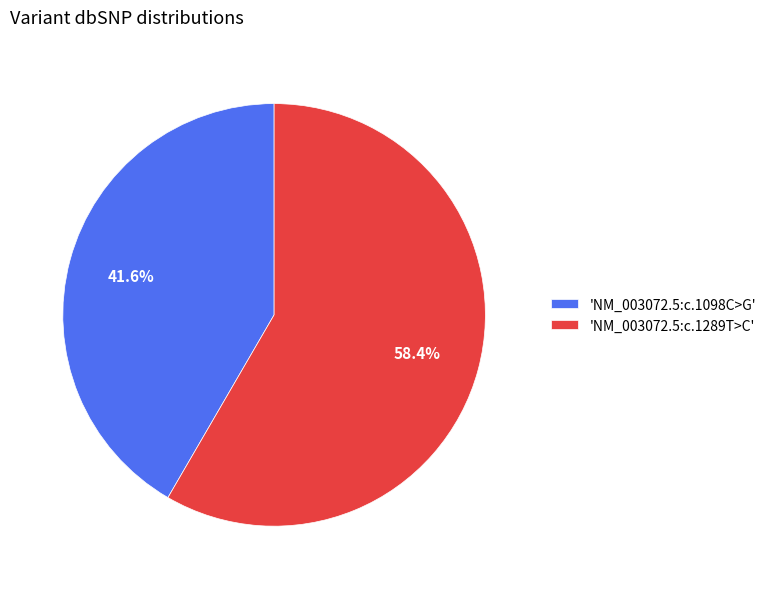

Rank the categories by value from lowest to highest.

'NM_003072.5:c.1098C>G', 'NM_003072.5:c.1289T>C'